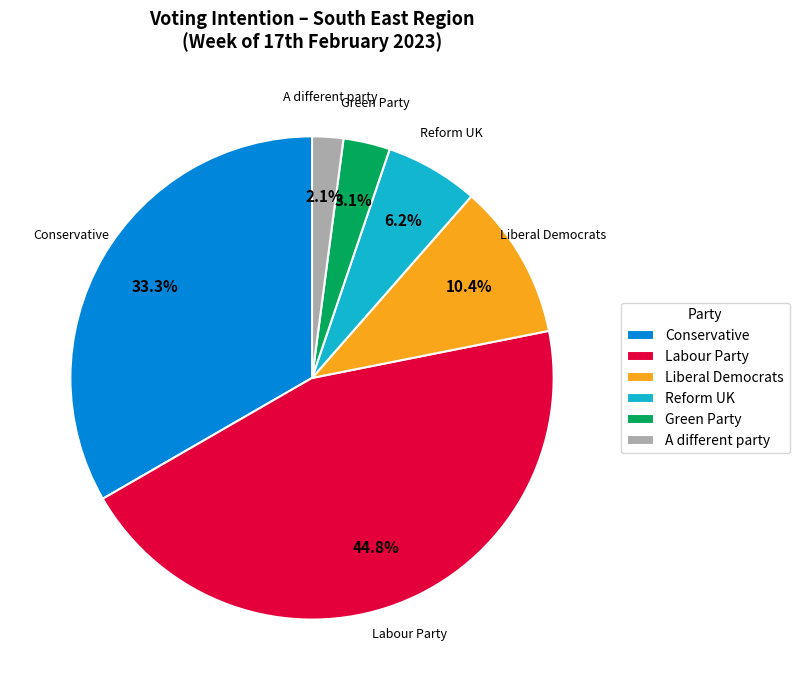

What portion of the pie excludes Liberal Democrats?

89.6%